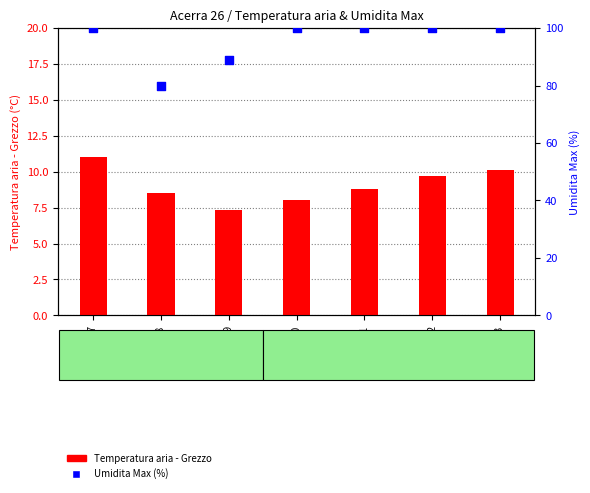

Which series reaches the maximum Y coordinate?

Umidita Max (%)